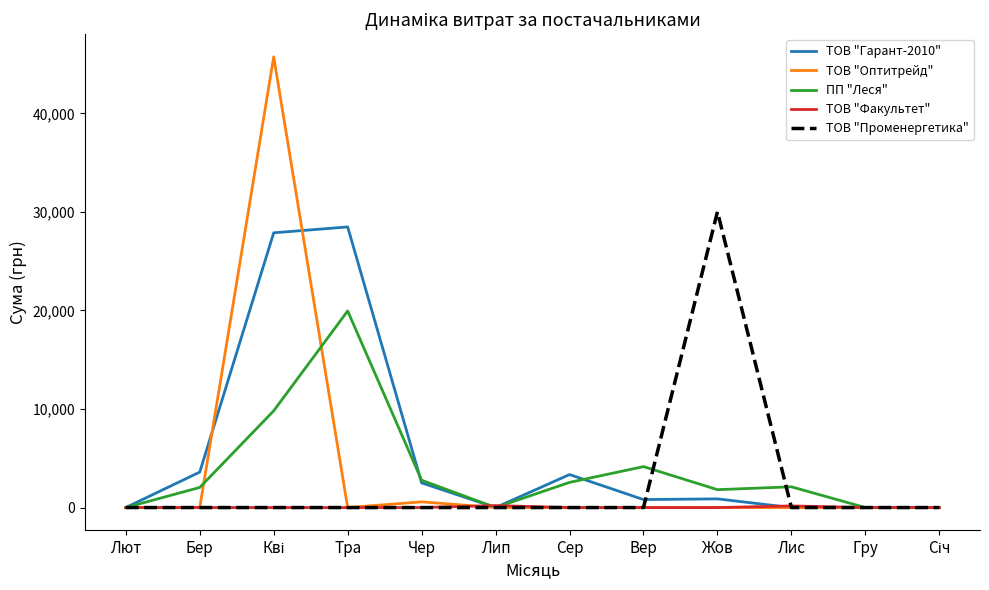

Is the value of ТОВ "Факультет" at Вер greater than the value of ТОВ "Гарант-2010" at Тра?

No